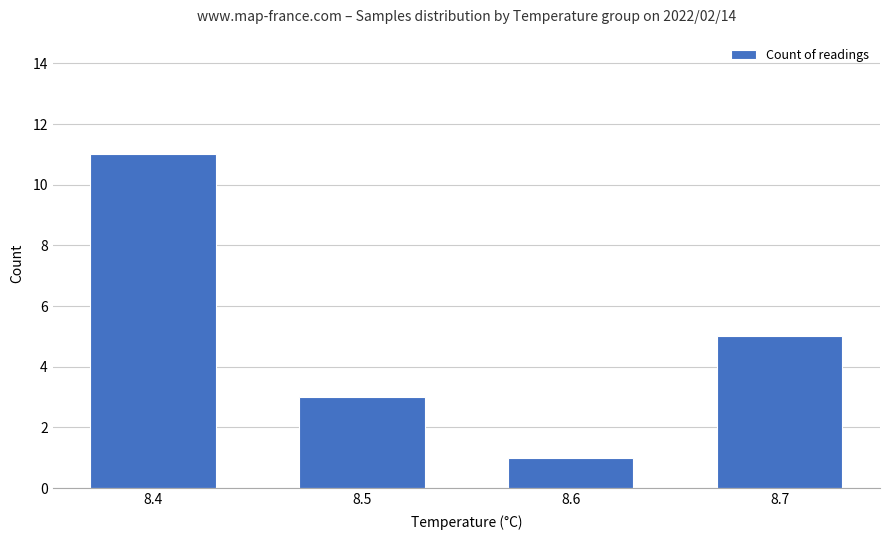

Reading left to right, transcribe all the data shown in this chart.

8.4=11	8.5=3	8.6=1	8.7=5